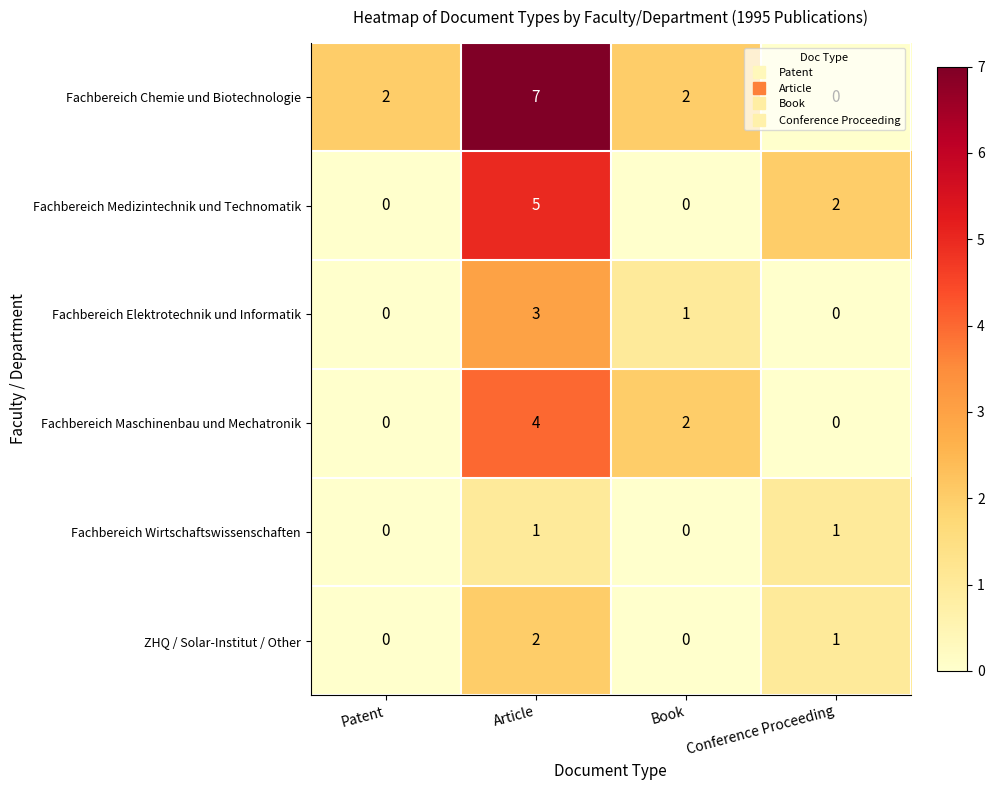

What is the difference between the highest and lowest values at Article?

6